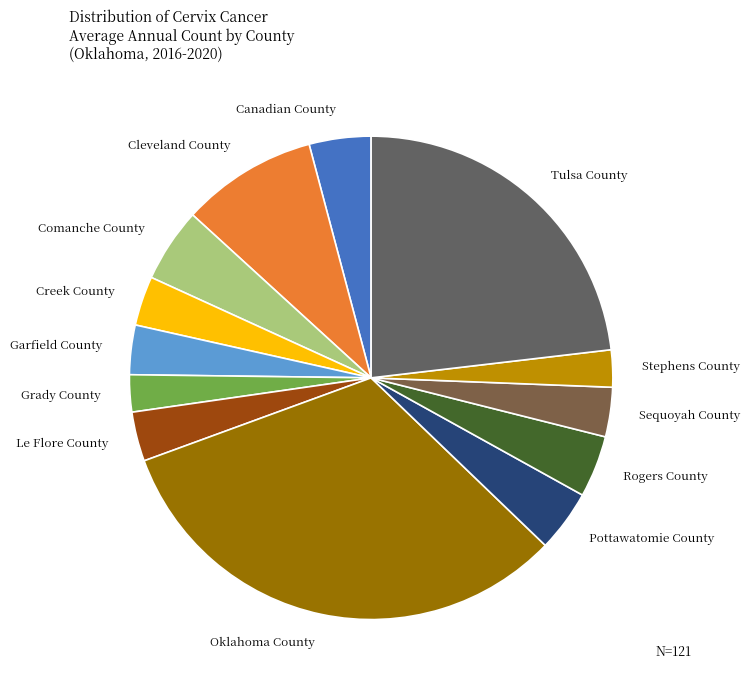

Which category has the biggest portion of the pie?

Oklahoma County